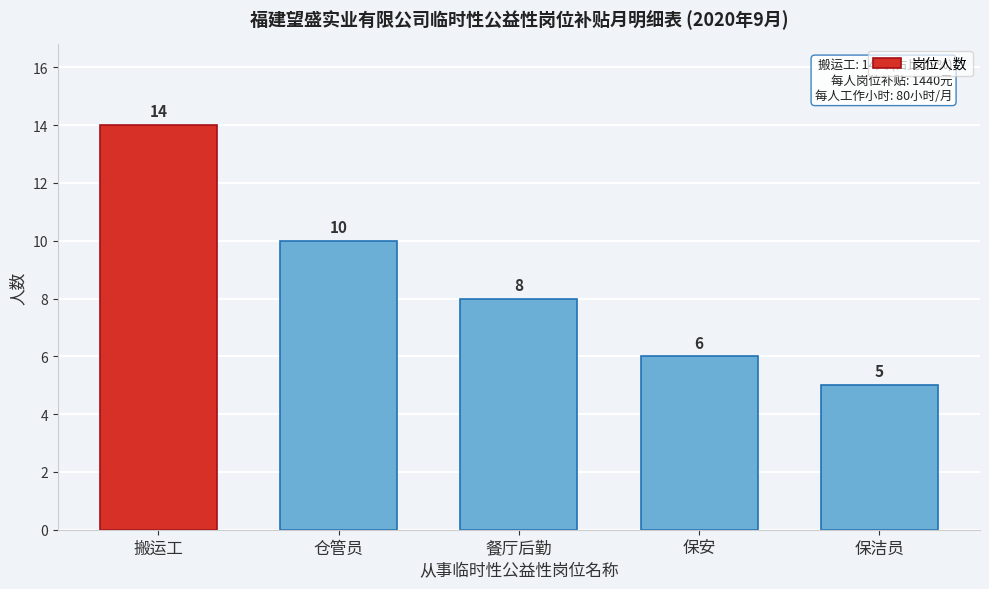

Reading left to right, extract all data points from this chart.

搬运工=14	仓管员=10	餐厅后勤=8	保安=6	保洁员=5